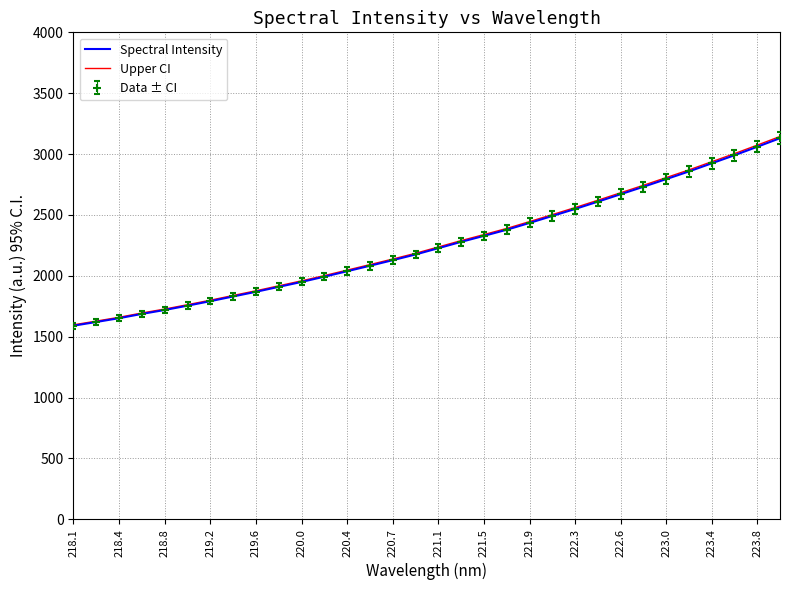

What is the difference between the maximum and minimum values in the Spectral Intensity series?

1540.0